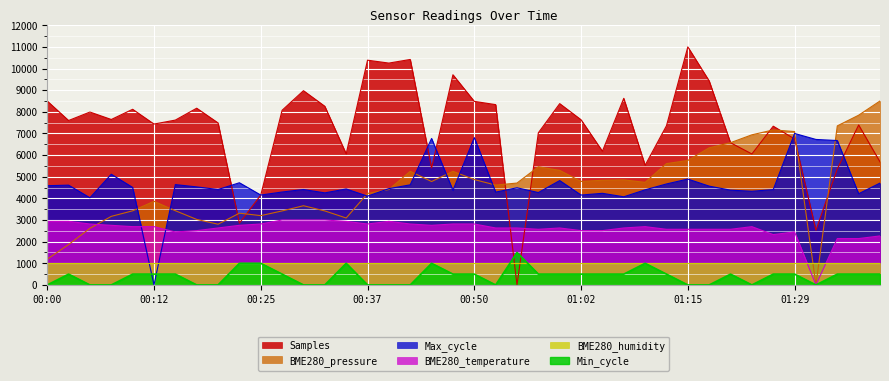

At which label is Min_cycle closest to 750?

00:03